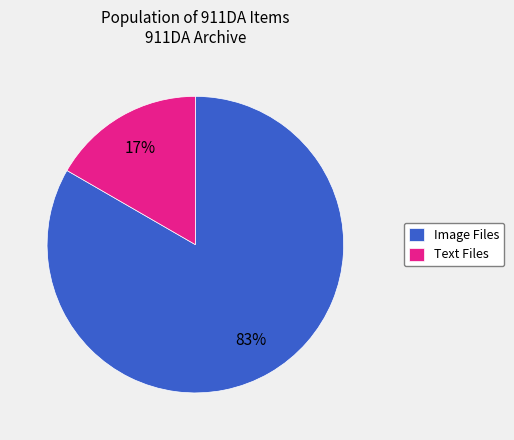

Combined, do Image Files and Text Files account for over 50%?

Yes